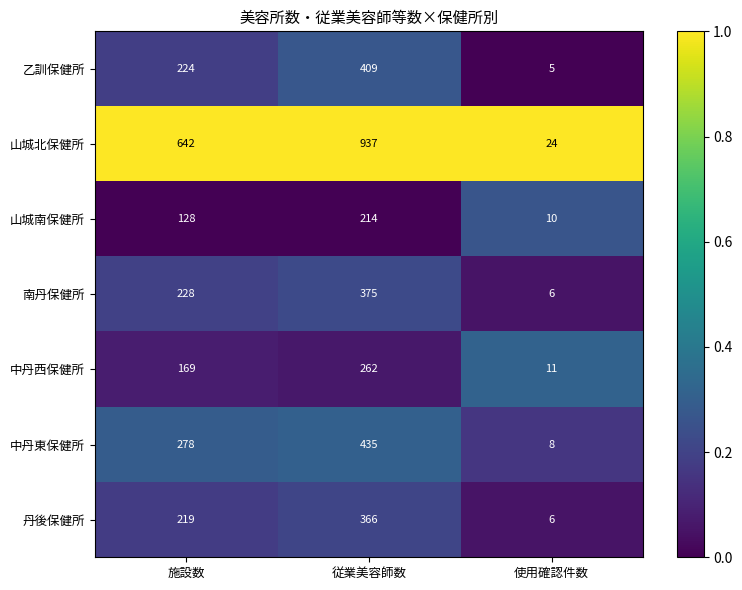

Reading left to right, transcribe all the data shown in this chart.

乙訓保健所: 施設数=224	従業美容師数=409	使用確認件数=5
山城北保健所: 施設数=642	従業美容師数=937	使用確認件数=24
山城南保健所: 施設数=128	従業美容師数=214	使用確認件数=10
南丹保健所: 施設数=228	従業美容師数=375	使用確認件数=6
中丹西保健所: 施設数=169	従業美容師数=262	使用確認件数=11
中丹東保健所: 施設数=278	従業美容師数=435	使用確認件数=8
丹後保健所: 施設数=219	従業美容師数=366	使用確認件数=6